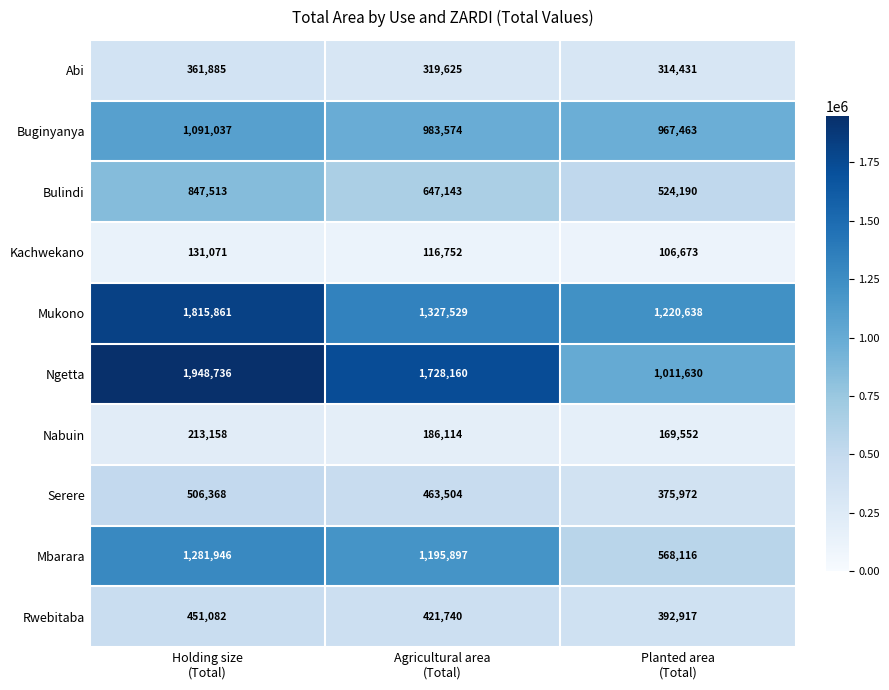

Which series has the largest range (max minus min)?

Ngetta